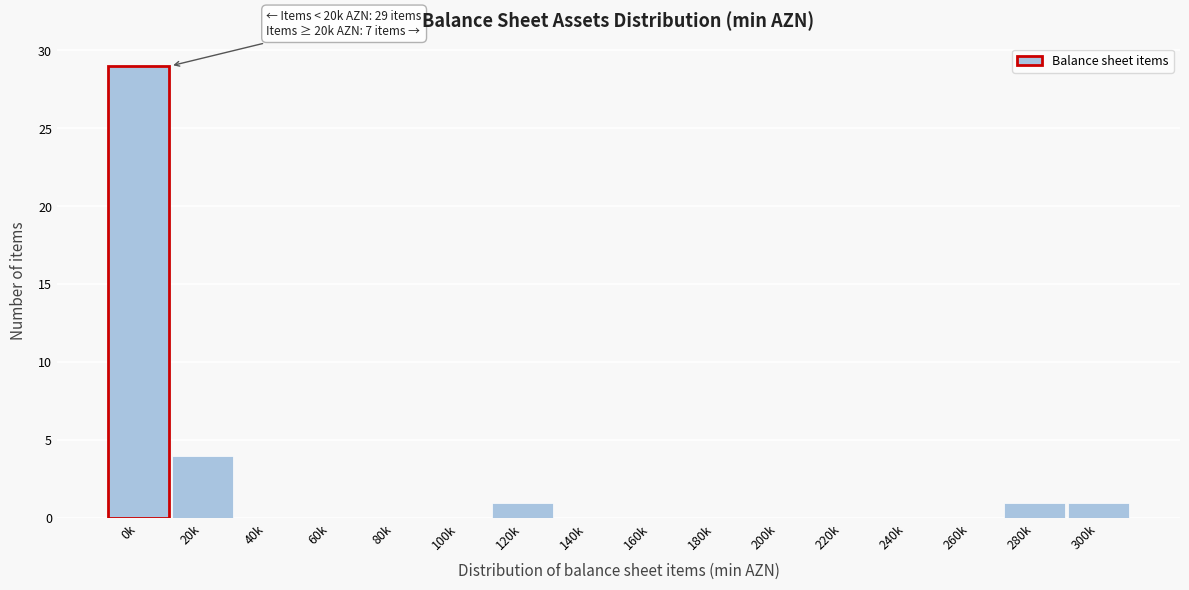

Reading left to right, transcribe all the data shown in this chart.

0k=29	20k=4	40k=0	60k=0	80k=0	100k=0	120k=1	140k=0	160k=0	180k=0	200k=0	220k=0	240k=0	260k=0	280k=1	300k=1